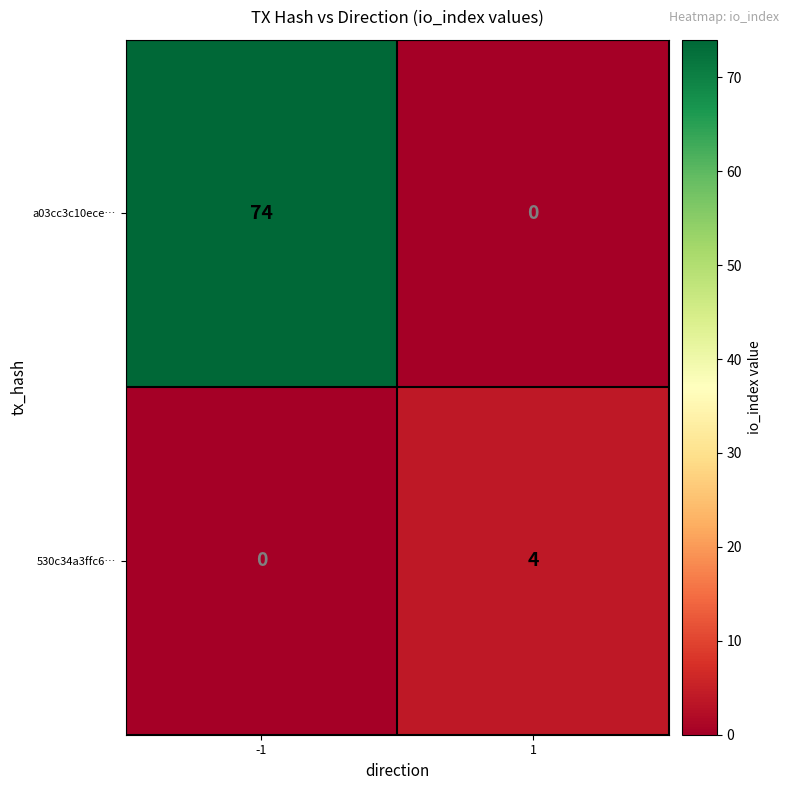

What value does the a03cc3c10ece… series have at -1, to the nearest 5?

75